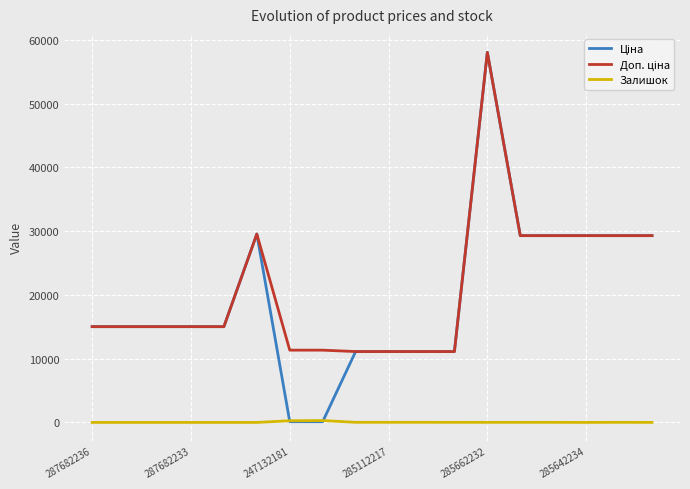

Does the chart have visible grid lines?

Yes